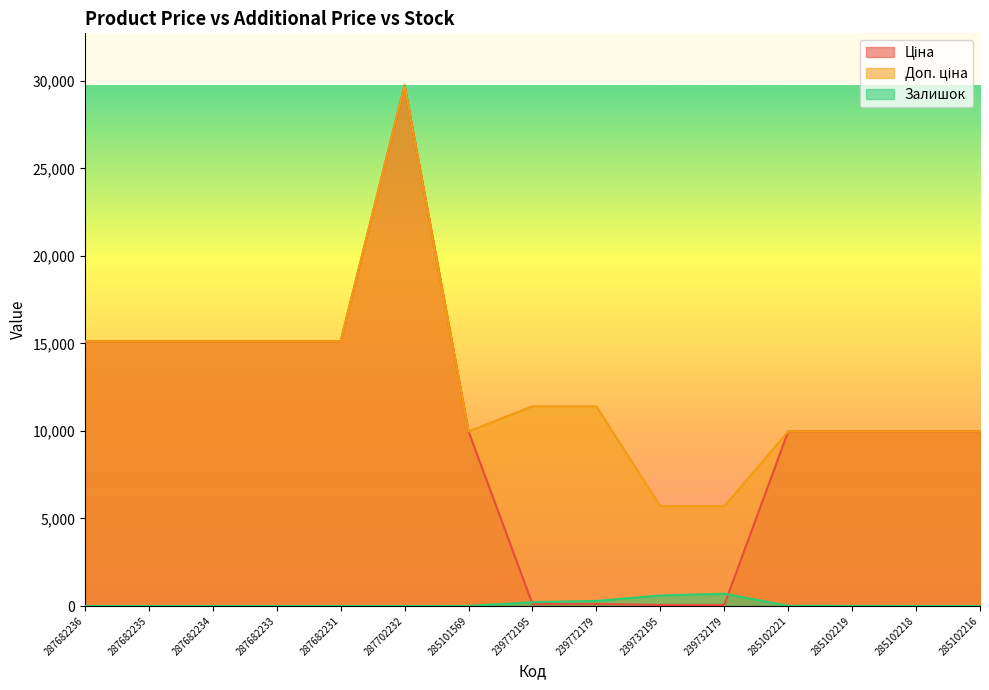

How many data points in Ціна are above 9974?

11